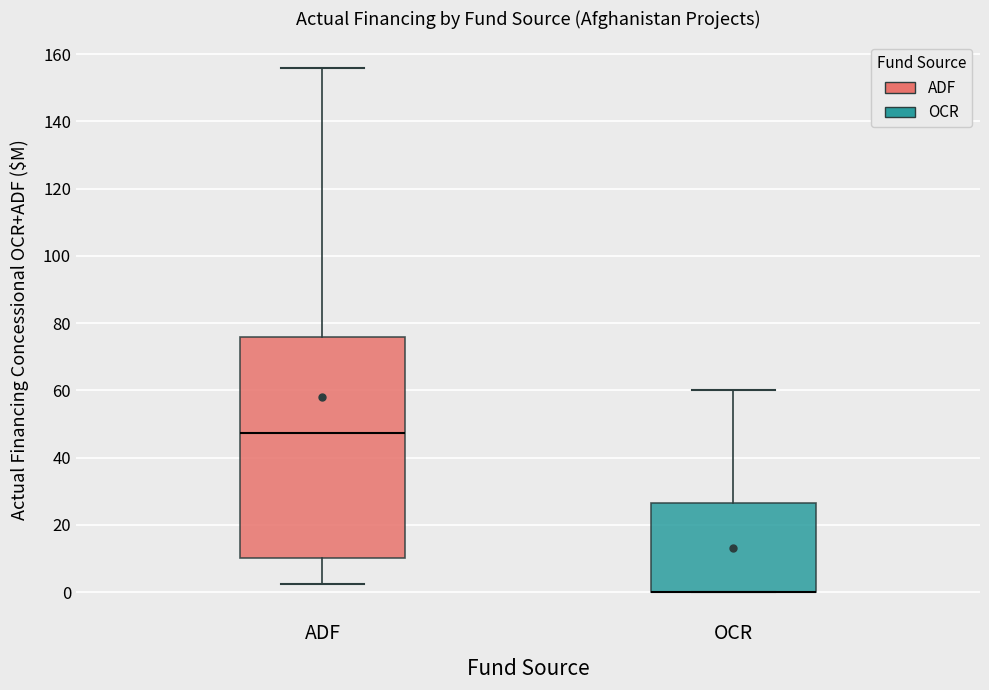

Reading left to right, read every box against the y-axis: the position of its median line, the range the box covers, and the ends of its whiskers. The values are not printed on the chart, so give them approximately, as read against the axis.

ADF: median 48, box 10 to 76, whiskers 2 to 156
OCR: median 0 (drawn on the box's lower edge), box 0 to 26, whiskers 0 to 60